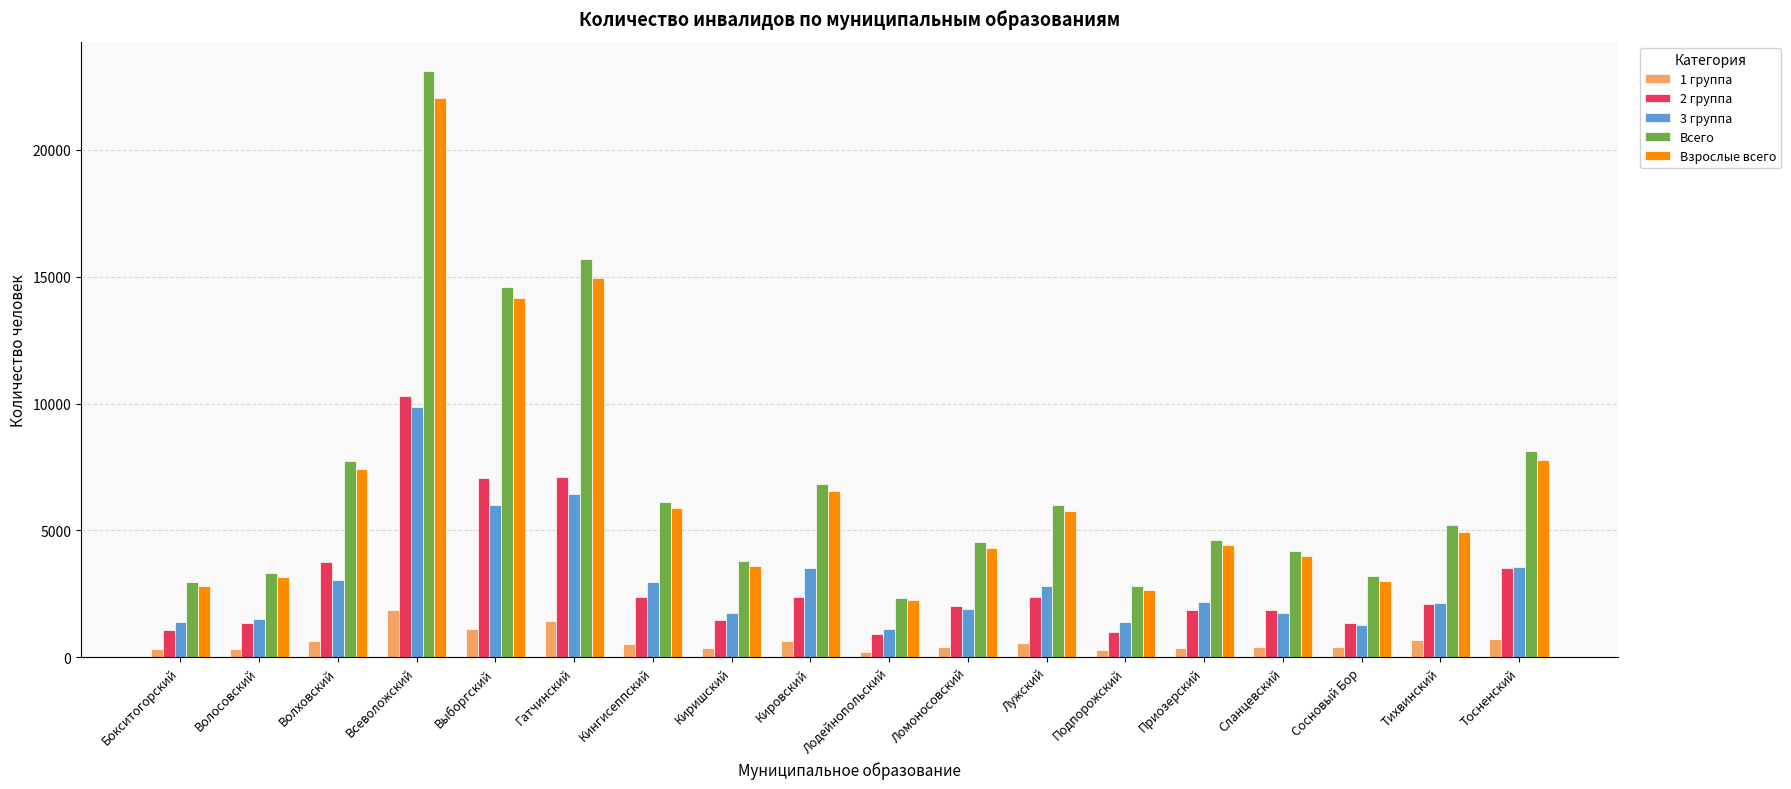

True or false: Всего has a value of 6121 at Кингисеппский.

True